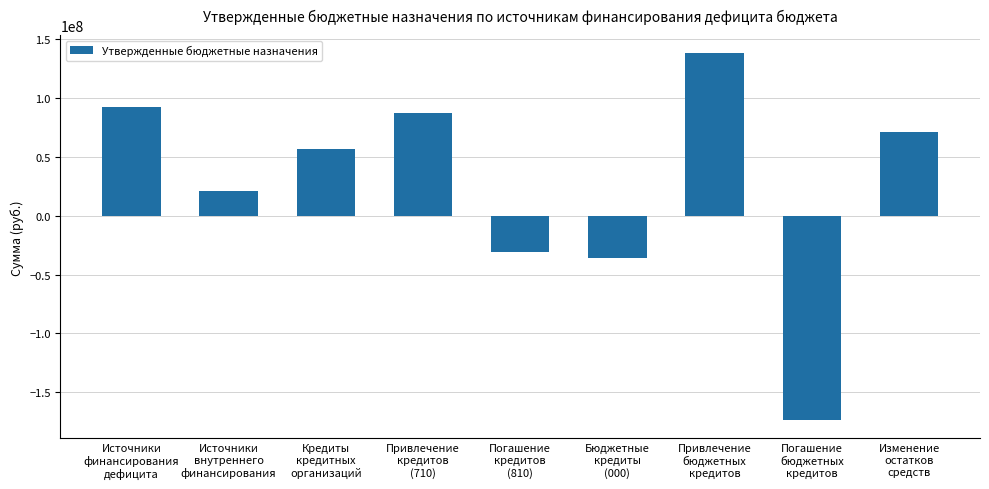

Read the value at Источники
внутреннего
финансирования.

21085000.0